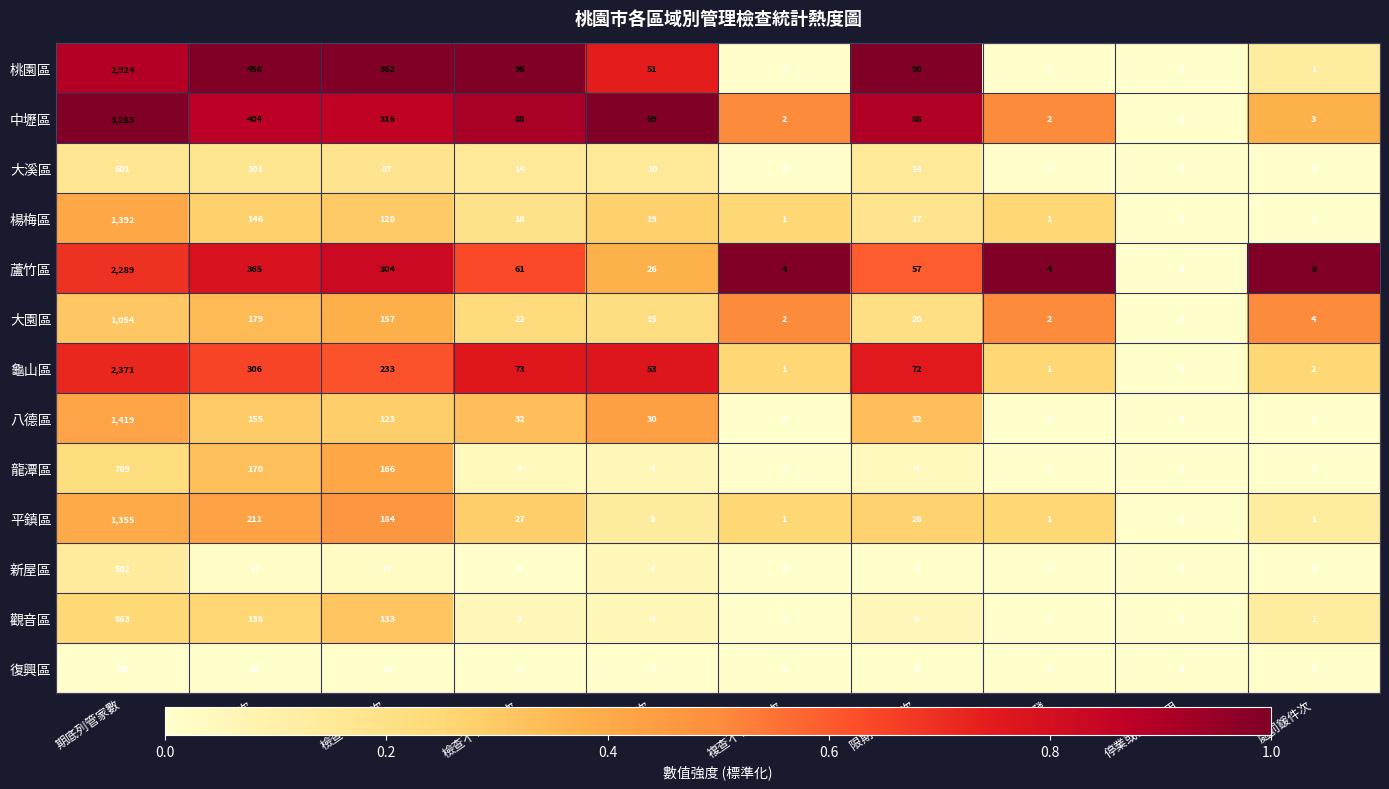

Between 檢查件次 and 檢查合格件次, which series saw the biggest shift?

桃園區